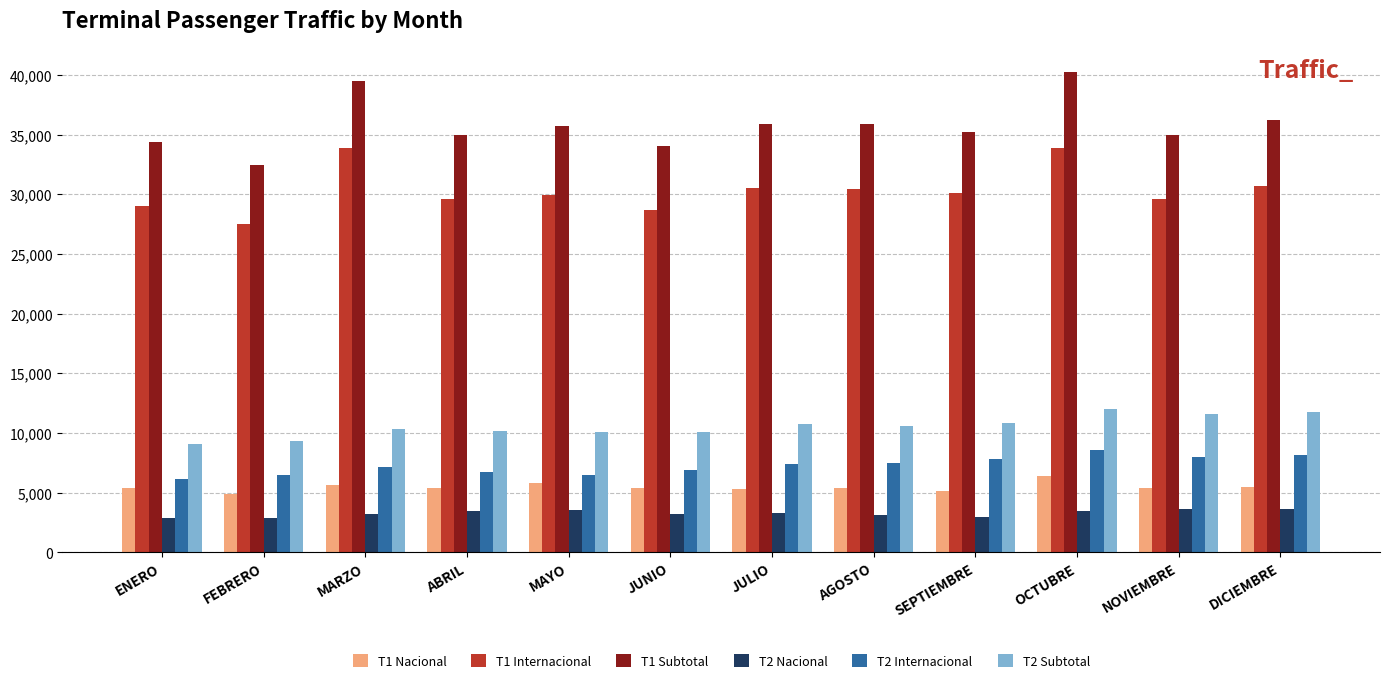

At which category does the chart reach its peak across all series?

OCTUBRE